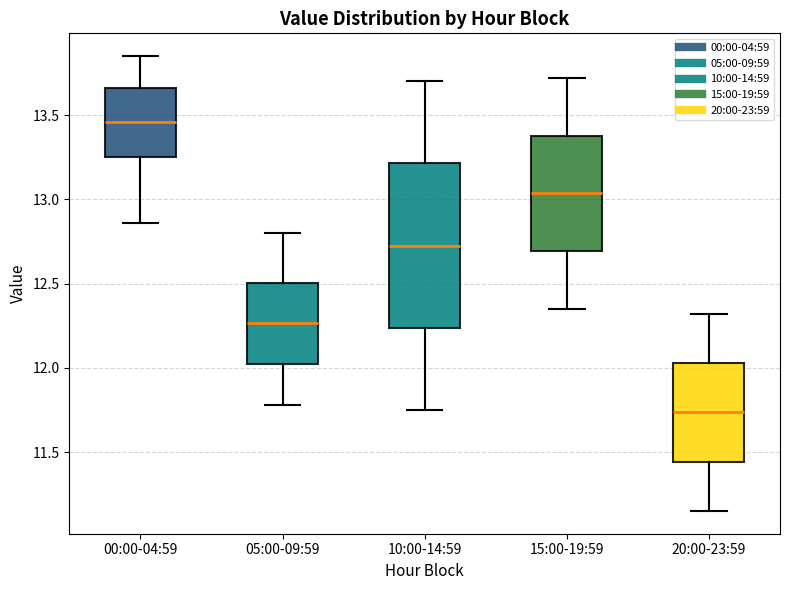

Which box has the lowest median line?

20:00-23:59